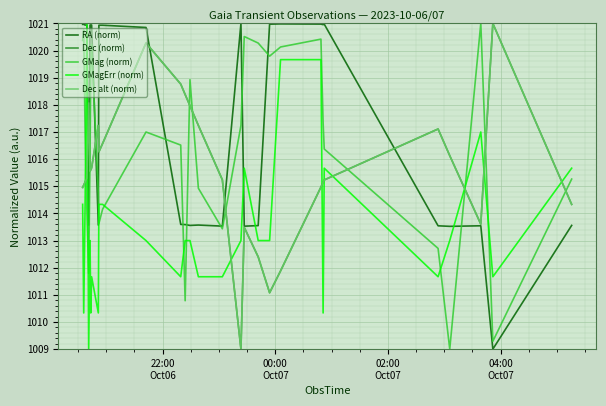

Reading left to right, extract all data points from this chart.

RA (norm): 1021.0	1021.0	1020.9	1020.9	1013.6	1020.9	1020.9	1020.9	1013.6	1020.9	1020.9	1020.9	1013.6	1013.6	1013.6	1013.6	1013.5	1021.0	1013.5	1013.6	1021.0	1021.0	1021.0	1021.0	1021.0	1013.5	1013.5	1013.5	1009.0	1013.6
Dec (norm): 1015.0	1015.0	1015.2	1015.3	1018.1	1015.5	1015.6	1015.7	1017.2	1016.3	1016.6	1020.3	1018.8	1018.4	1018.0	1017.2	1015.2	1009.0	1013.5	1012.4	1011.1	1011.9	1015.0	1015.1	1015.2	1017.1	1016.1	1013.6	1021.0	1014.3
GMag (norm): 1020.4	1020.8	1017.0	1014.1	1011.8	1016.0	1019.3	1020.2	1014.7	1013.6	1014.2	1017.0	1016.5	1010.8	1018.9	1014.9	1013.4	1017.2	1020.5	1020.3	1019.8	1020.1	1020.4	1017.3	1016.4	1012.7	1009.0	1021.0	1009.3	1015.3
GMagErr (norm): 1014.3	1010.3	1014.3	1021.0	1009.0	1013.0	1010.3	1011.7	1010.3	1014.3	1014.3	1013.0	1011.7	1013.0	1013.0	1011.7	1011.7	1013.0	1015.7	1013.0	1013.0	1019.7	1019.7	1010.3	1015.7	1011.7	1013.0	1017.0	1011.7	1015.7
Dec alt (norm): 1015.0	1015.0	1015.2	1015.3	1018.1	1015.5	1015.6	1015.7	1017.2	1016.3	1016.6	1020.3	1018.8	1018.4	1018.0	1017.2	1015.2	1009.0	1013.5	1012.4	1011.1	1011.9	1015.0	1015.1	1015.2	1017.1	1016.1	1013.6	1021.0	1014.3